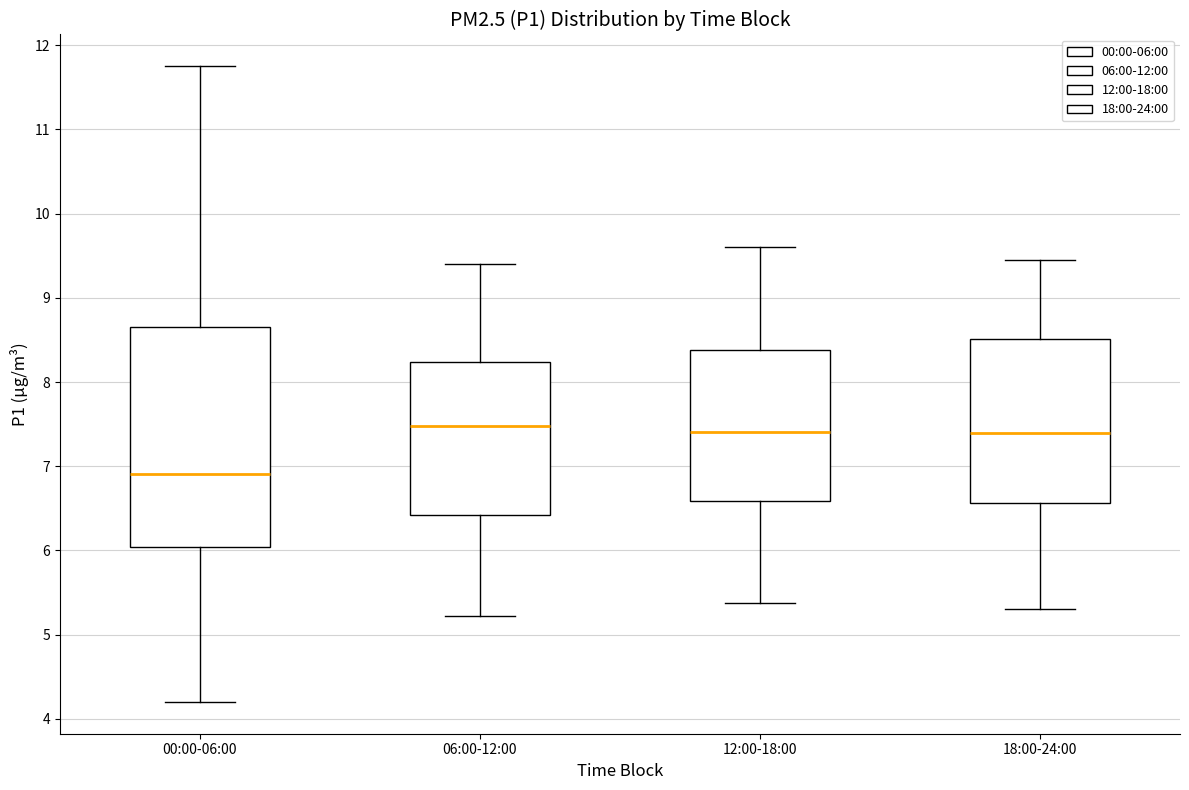

Where is the upper edge of the box for 18:00-24:00 on the y-axis? The values are not printed on the chart, so give them approximately, as read against the axis.

8.5